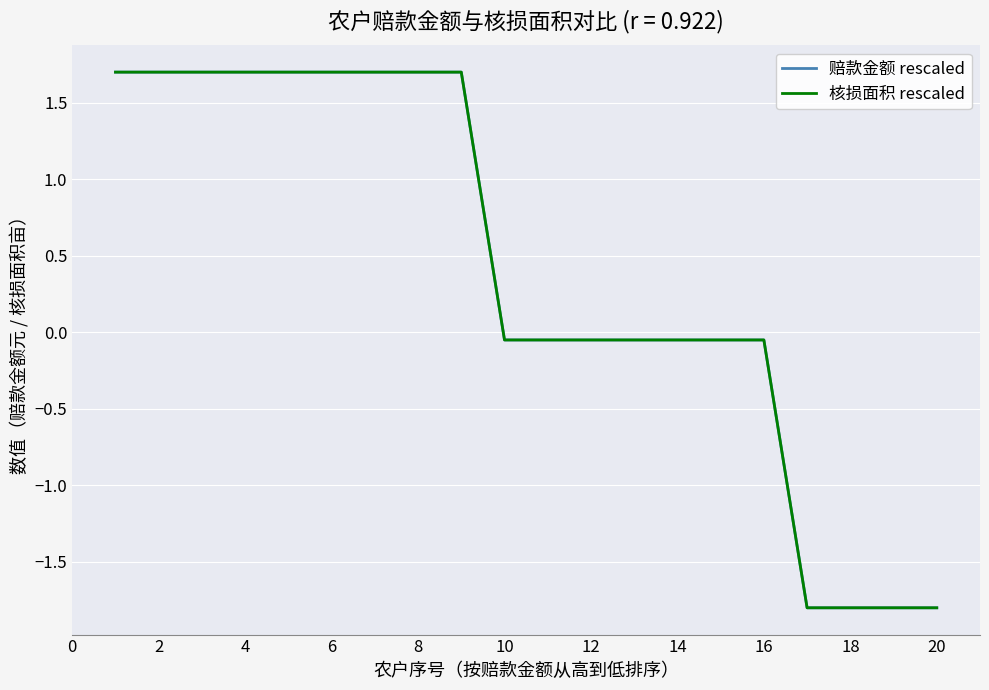

Does the chart have visible grid lines?

Yes